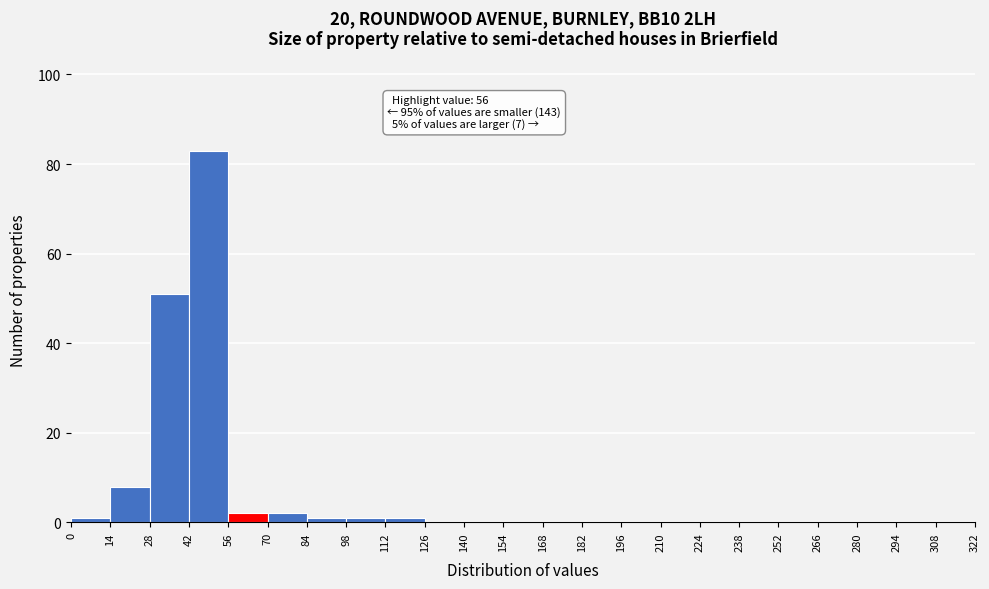

Which range on the x-axis has the tallest bar?

42 to 56